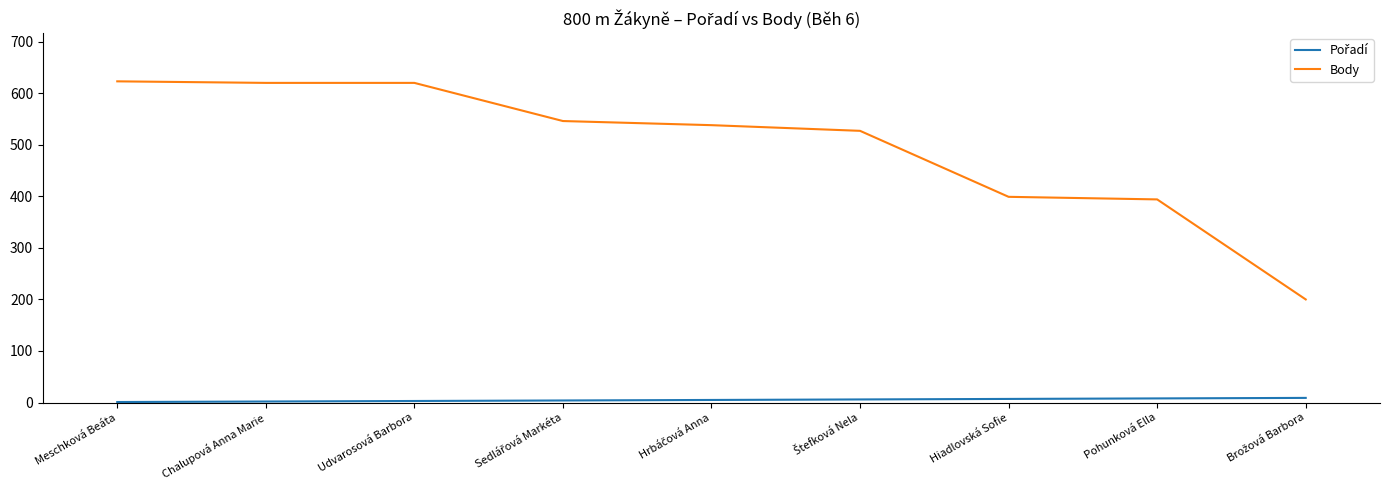

At which label is Body closest to 411?

Hiadlovská Sofie